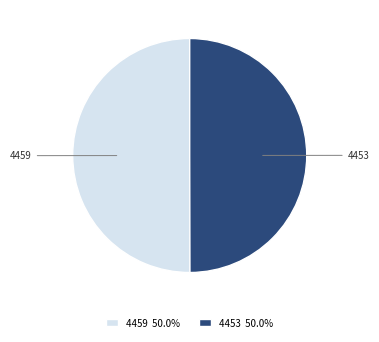

Approximately how many times larger is the value at 4459 compared to 4453?

1.0